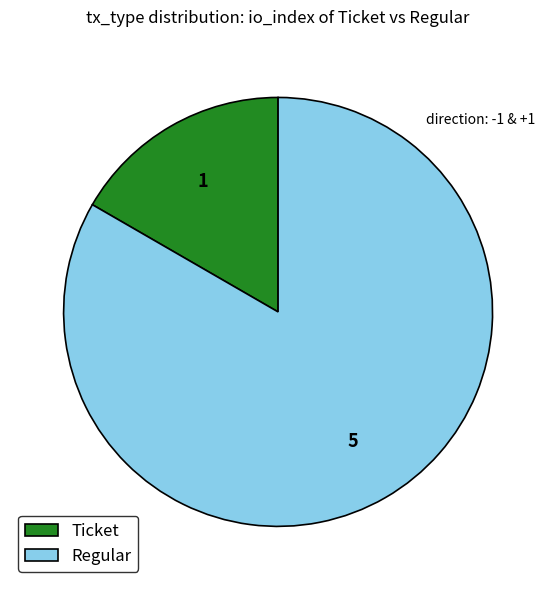

How many segments does this pie chart have?

2